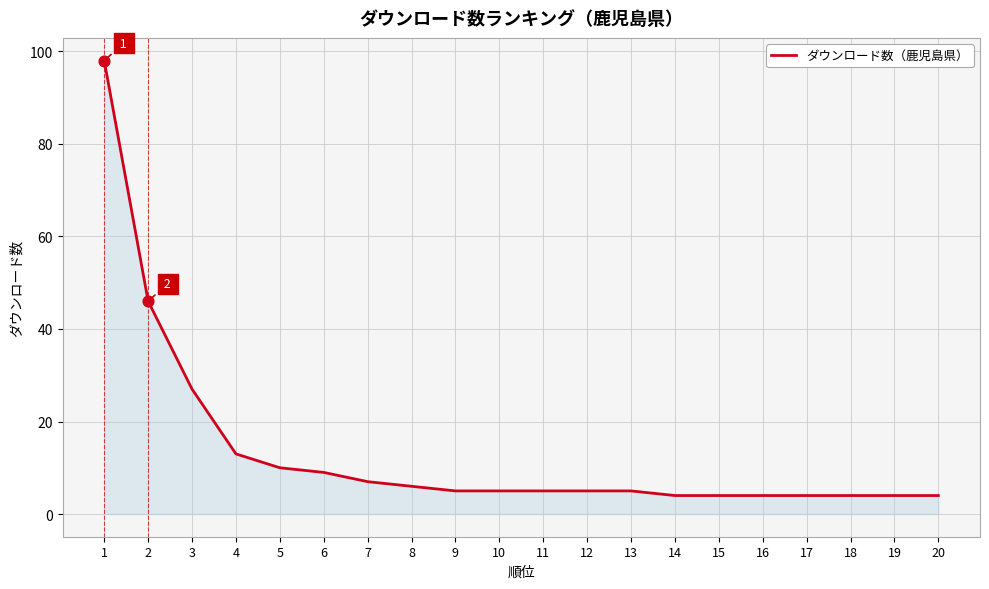

What is the ratio of the value at 17 to the value at 18?

1.0